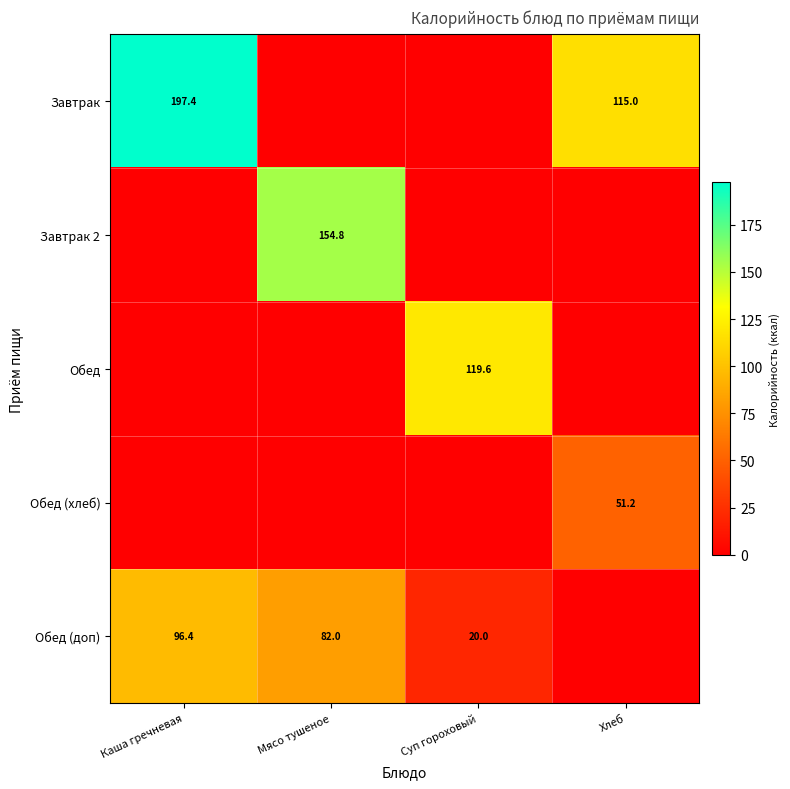

What is the maximum value for Мясо тушеное?

154.8